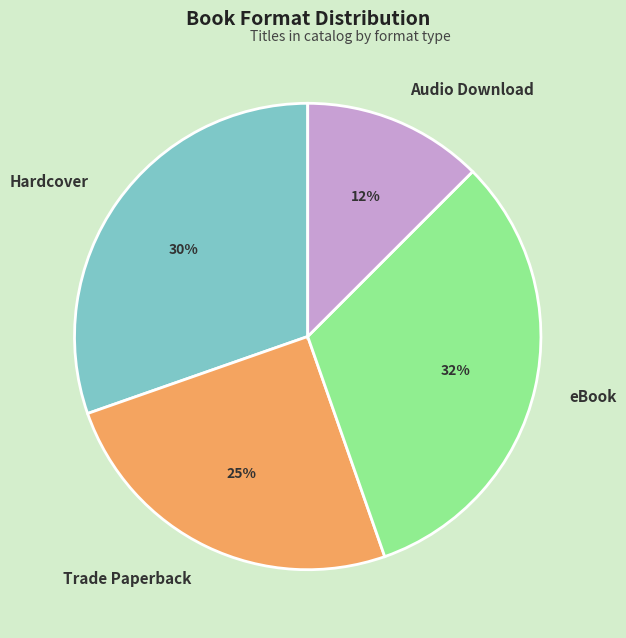

Is it true that Audio Download is 12% of the pie?

True